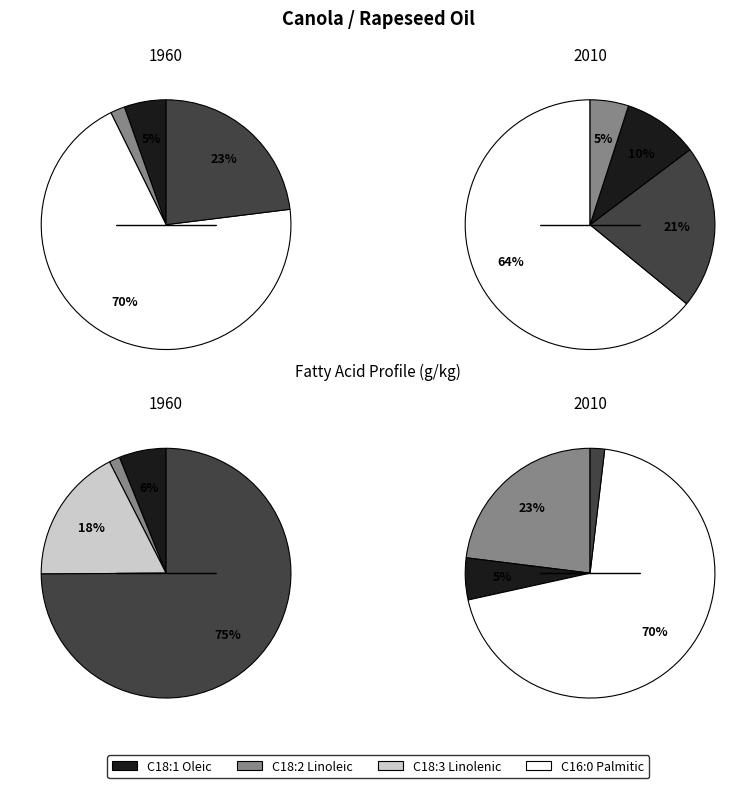

Which slice is the largest?

C18:1 oleic acid